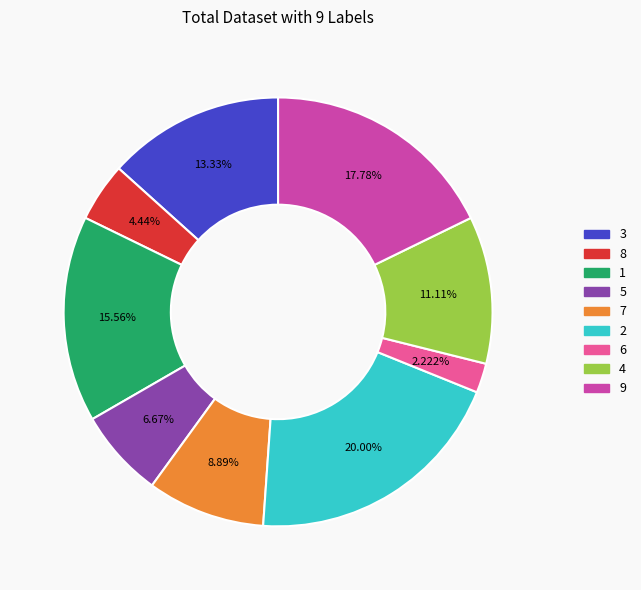

What is the largest slice in the pie chart?

2